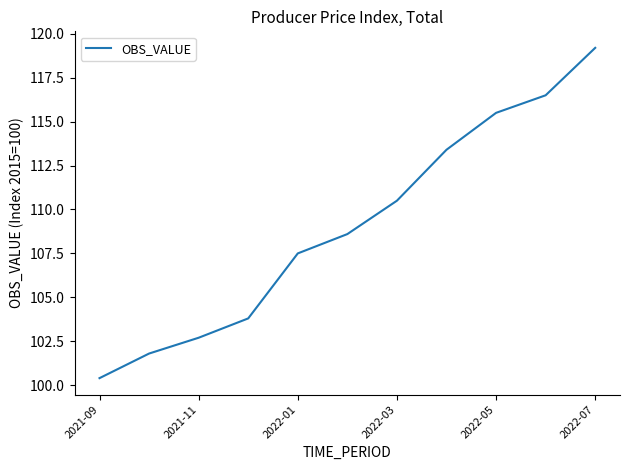

What is the maximum value shown in the chart?

119.2